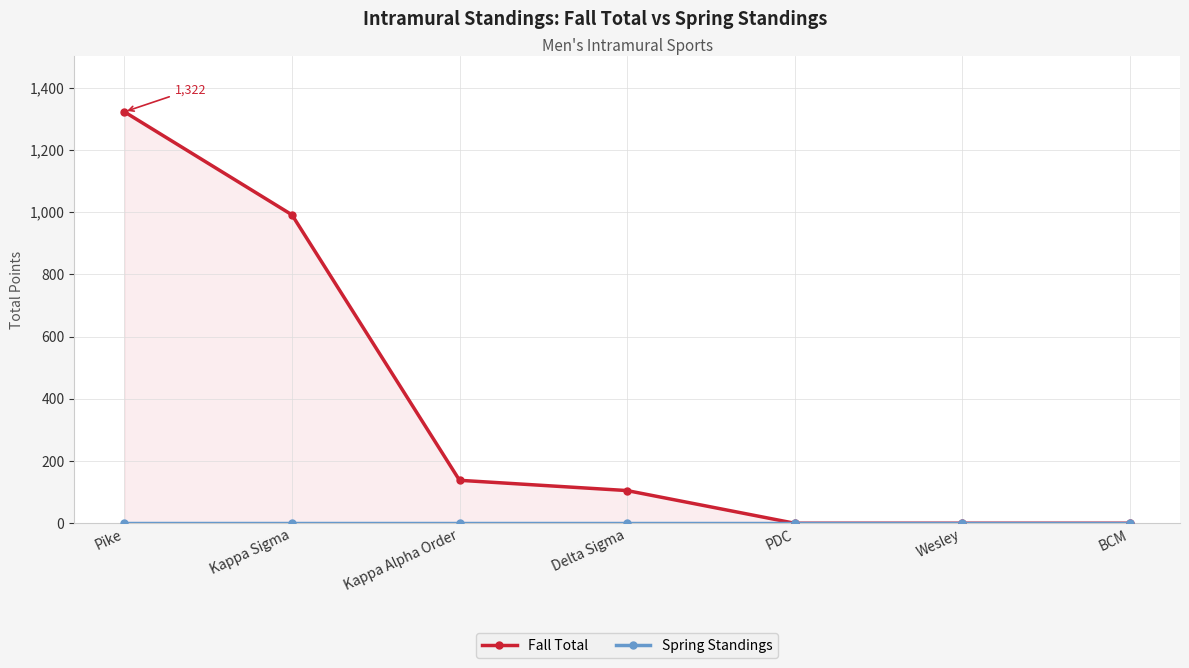

True or false: Fall Total has a value of 187 at Delta Sigma.

False